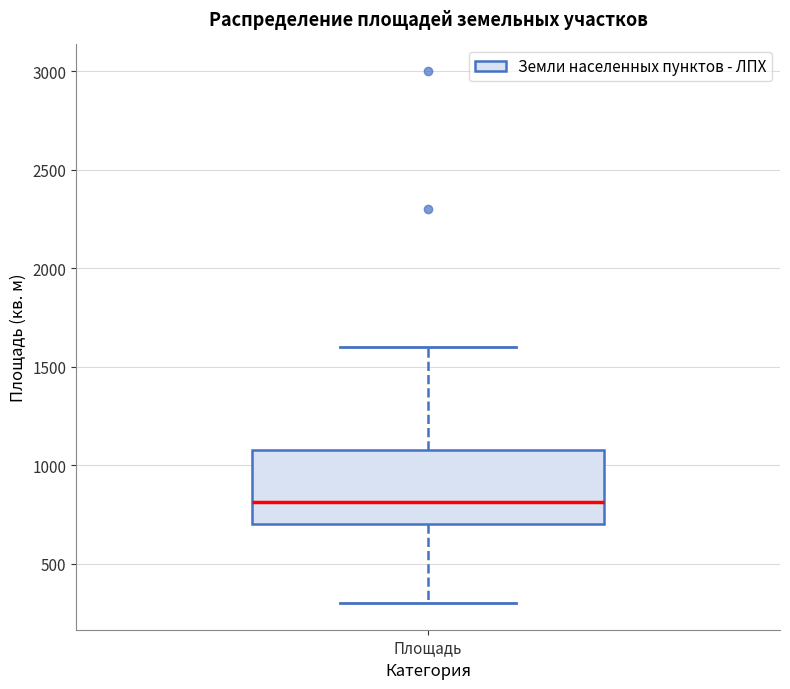

Where is the upper edge of the box for Площадь on the y-axis? The values are not printed on the chart, so give them approximately, as read against the axis.

1100